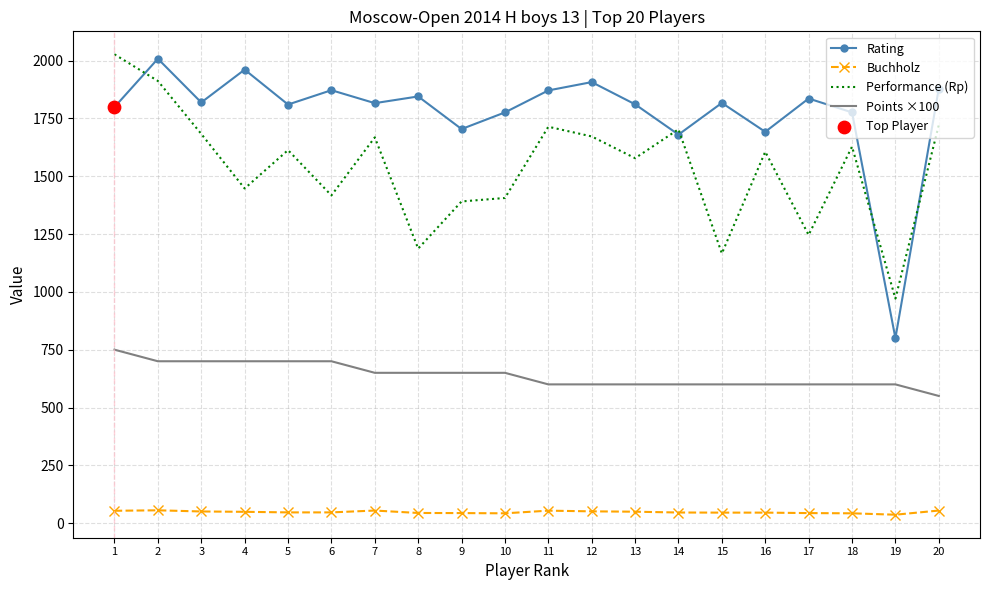

Which series has the largest range (max minus min)?

Rating